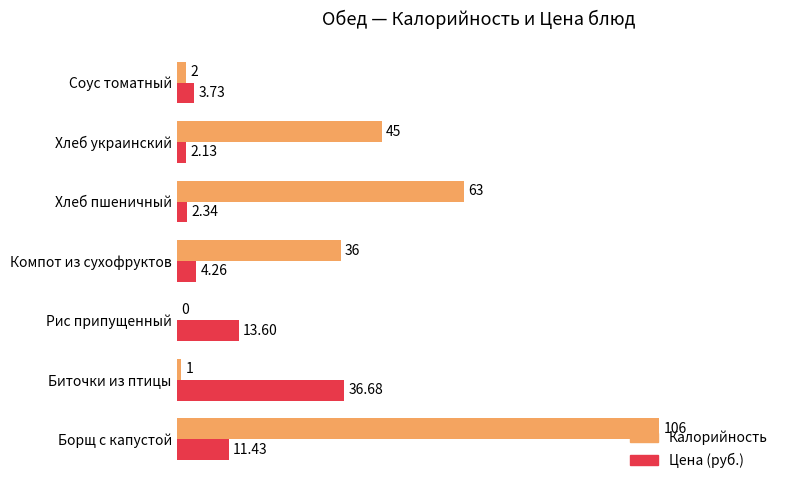

Which series has the widest spread of values?

Калорийность